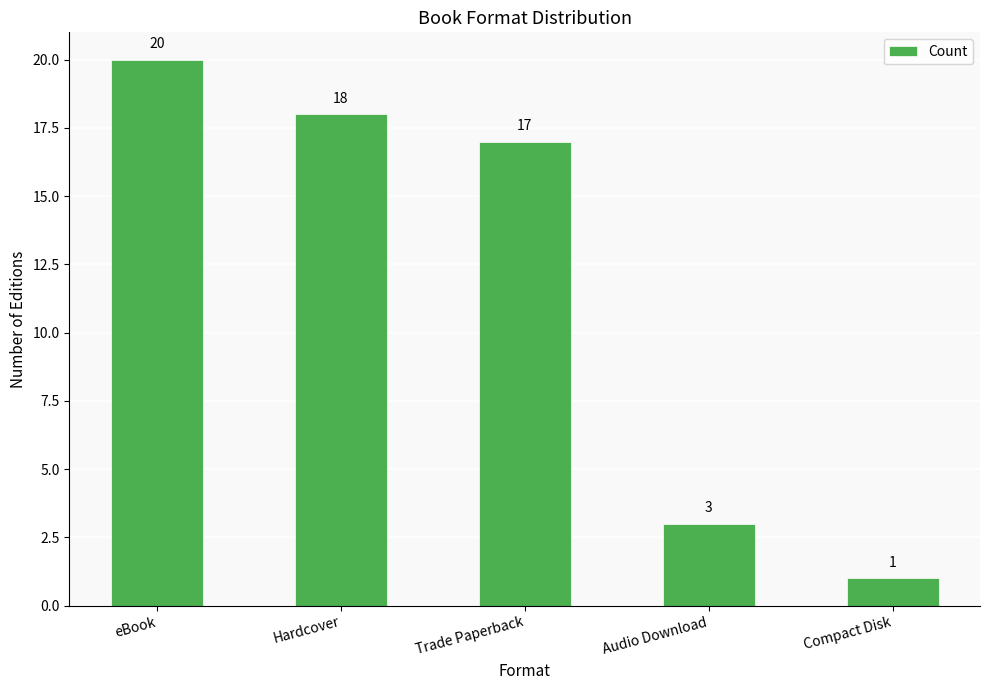

How many series are shown in this chart?

1